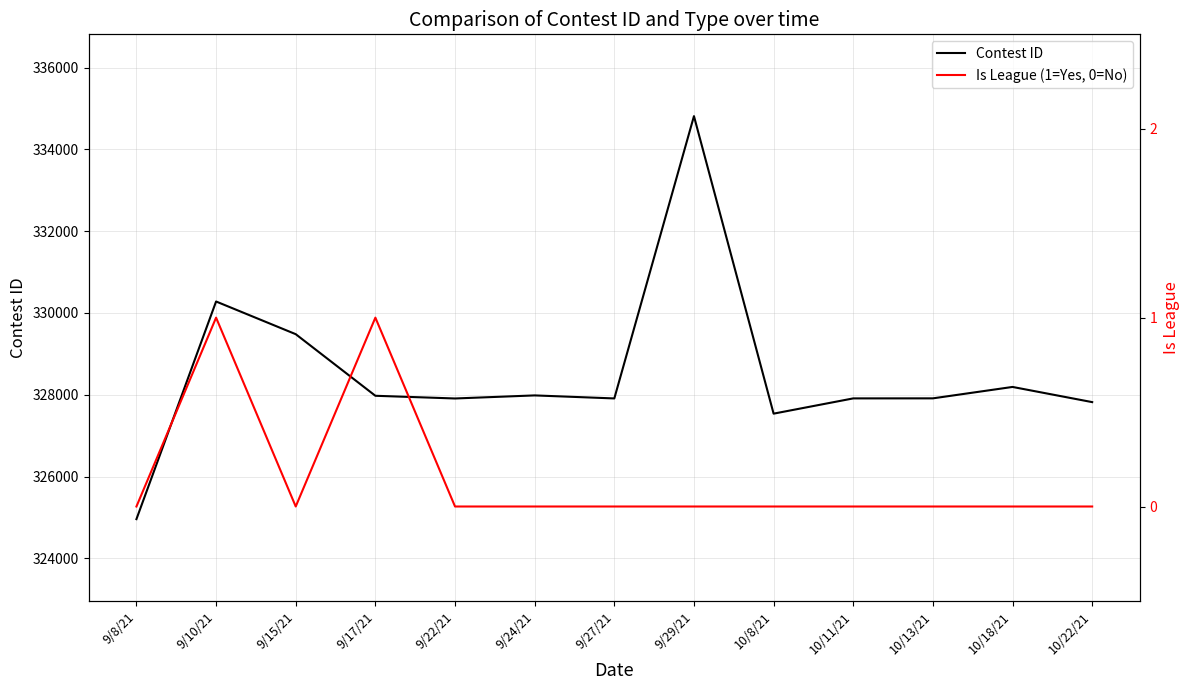

True or false: Contest ID and Is League (1=Yes, 0=No) cross at least once.

False